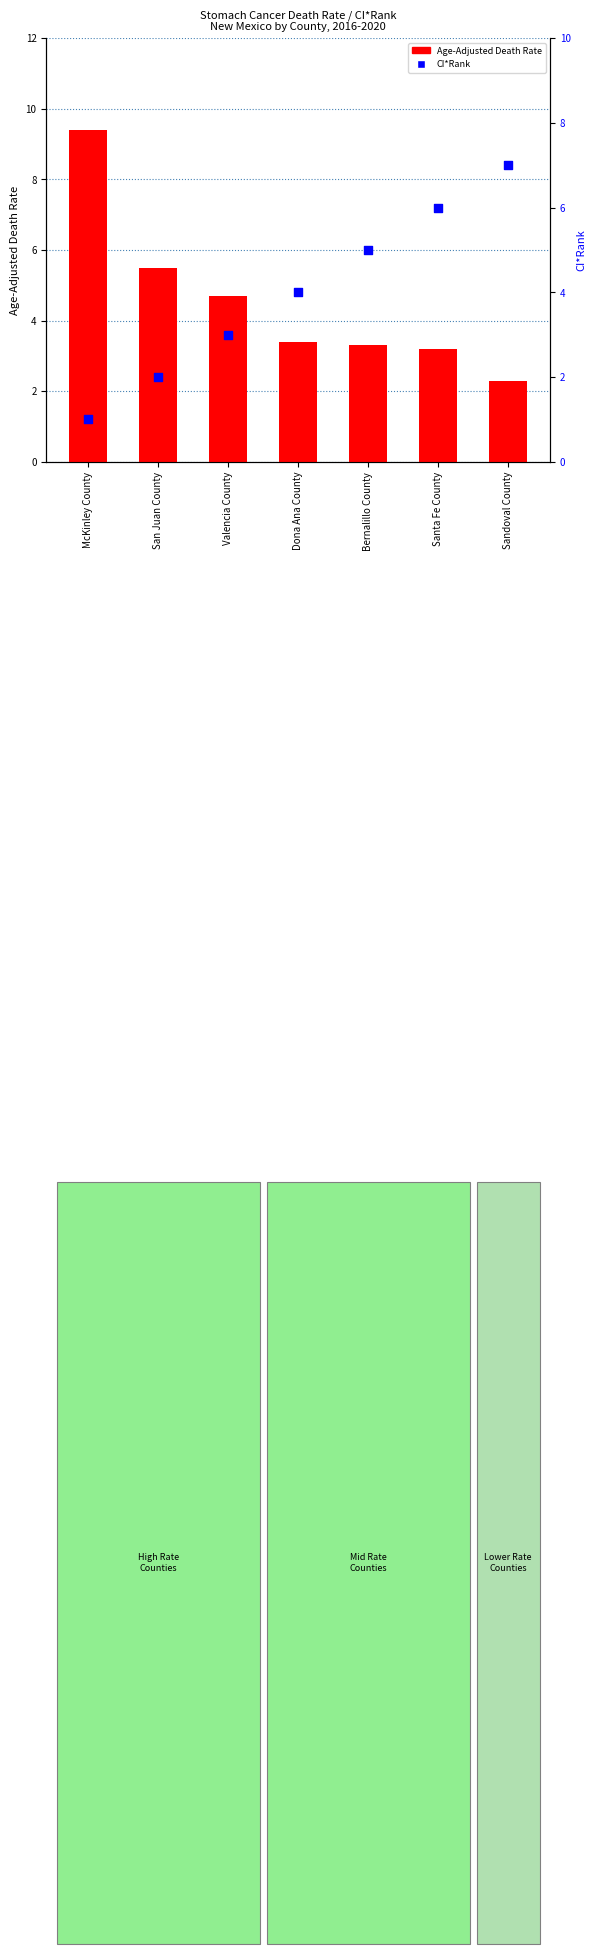

Which series reaches the maximum Y coordinate?

Age-Adjusted Death Rate